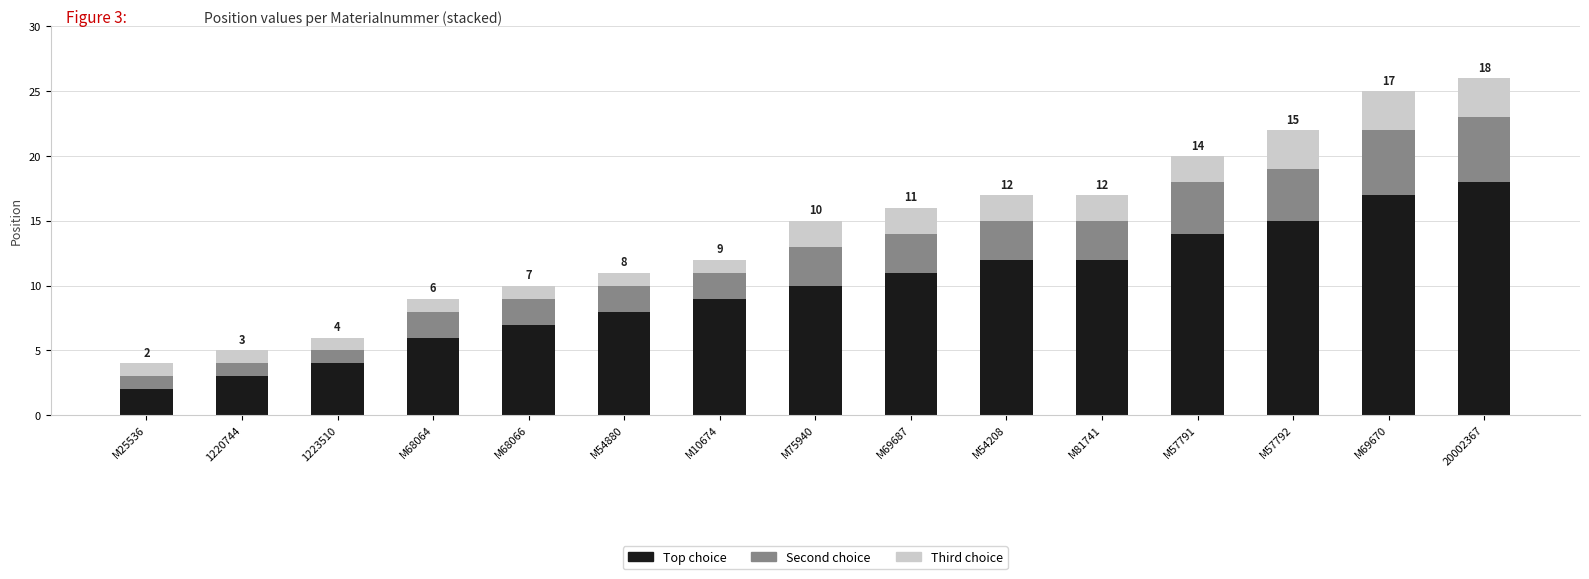

Is it true that Top choice equals 12 at M68066?

False